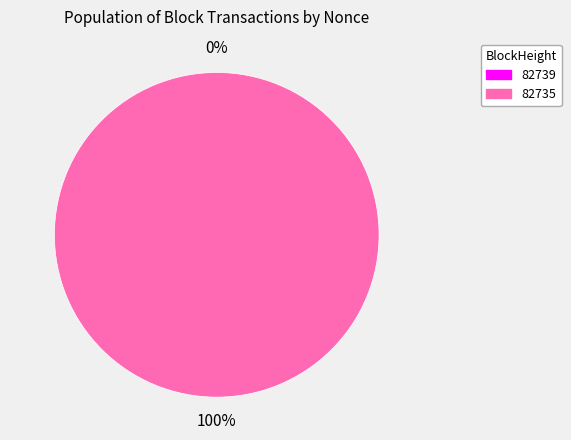

What portion of the pie excludes 82739?

100.0%